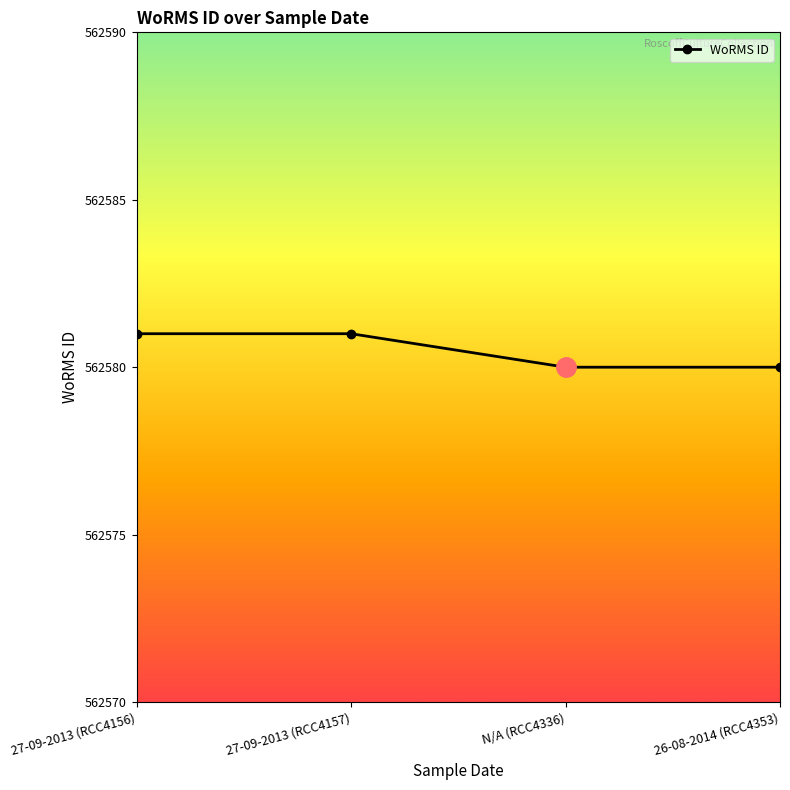

The chart shows a value of 562581 at 27-09-2013 (RCC4156). True or false?

True